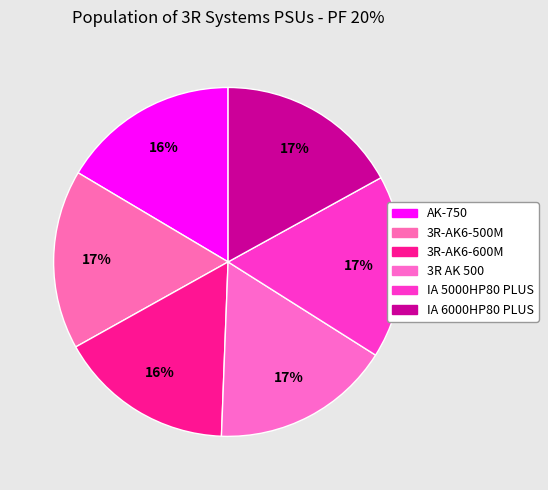

How many segments does this pie chart have?

6